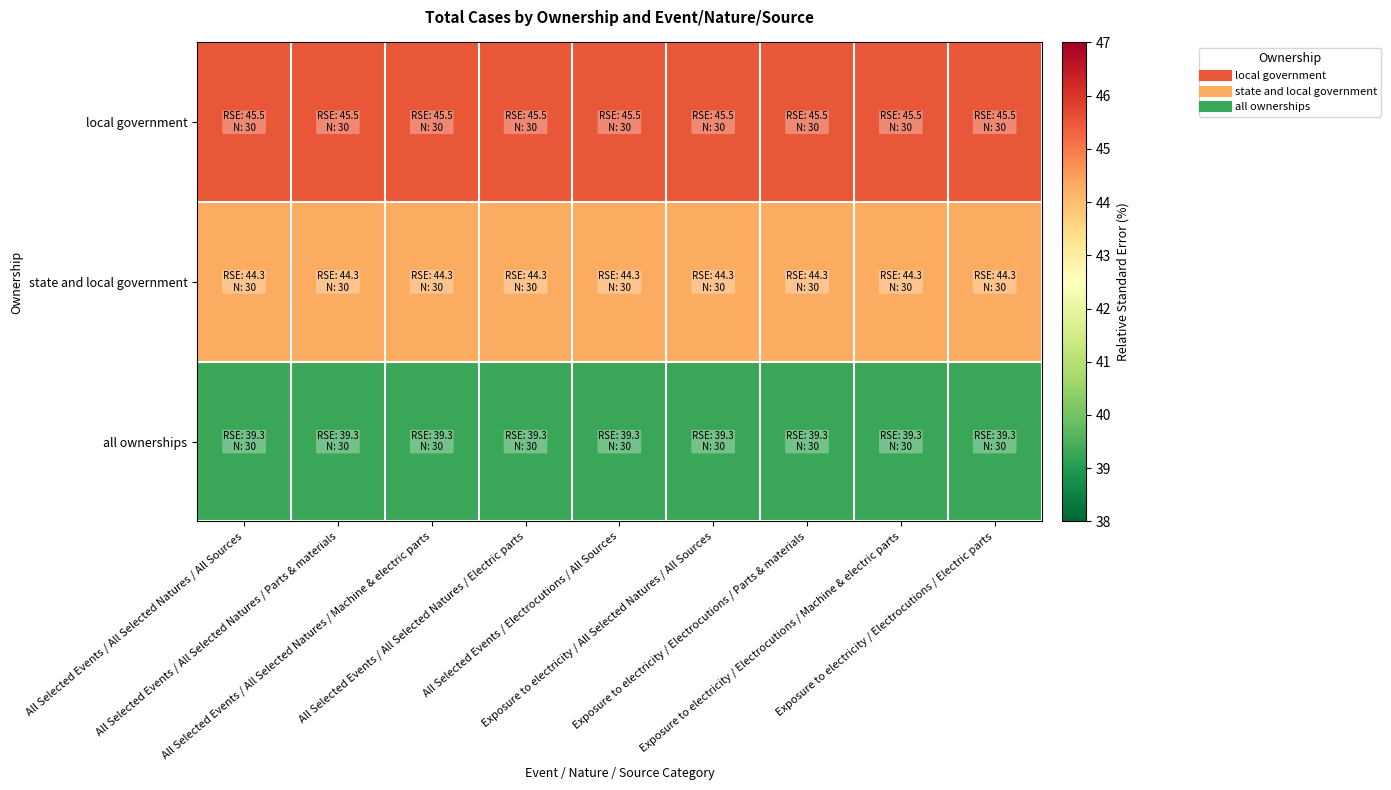

Reading left to right, list all the values displayed in this chart.

local government: All Selected Events / All Selected Natures / All Sources=45.5	All Selected Events / All Selected Natures / Parts & materials=45.5	All Selected Events / All Selected Natures / Machine & electric parts=45.5	All Selected Events / All Selected Natures / Electric parts=45.5	All Selected Events / Electrocutions / All Sources=45.5	Exposure to electricity / All Selected Natures / All Sources=45.5	Exposure to electricity / Electrocutions / Parts & materials=45.5	Exposure to electricity / Electrocutions / Machine & electric parts=45.5	Exposure to electricity / Electrocutions / Electric parts=45.5
state and local government: All Selected Events / All Selected Natures / All Sources=44.3	All Selected Events / All Selected Natures / Parts & materials=44.3	All Selected Events / All Selected Natures / Machine & electric parts=44.3	All Selected Events / All Selected Natures / Electric parts=44.3	All Selected Events / Electrocutions / All Sources=44.3	Exposure to electricity / All Selected Natures / All Sources=44.3	Exposure to electricity / Electrocutions / Parts & materials=44.3	Exposure to electricity / Electrocutions / Machine & electric parts=44.3	Exposure to electricity / Electrocutions / Electric parts=44.3
all ownerships: All Selected Events / All Selected Natures / All Sources=39.3	All Selected Events / All Selected Natures / Parts & materials=39.3	All Selected Events / All Selected Natures / Machine & electric parts=39.3	All Selected Events / All Selected Natures / Electric parts=39.3	All Selected Events / Electrocutions / All Sources=39.3	Exposure to electricity / All Selected Natures / All Sources=39.3	Exposure to electricity / Electrocutions / Parts & materials=39.3	Exposure to electricity / Electrocutions / Machine & electric parts=39.3	Exposure to electricity / Electrocutions / Electric parts=39.3